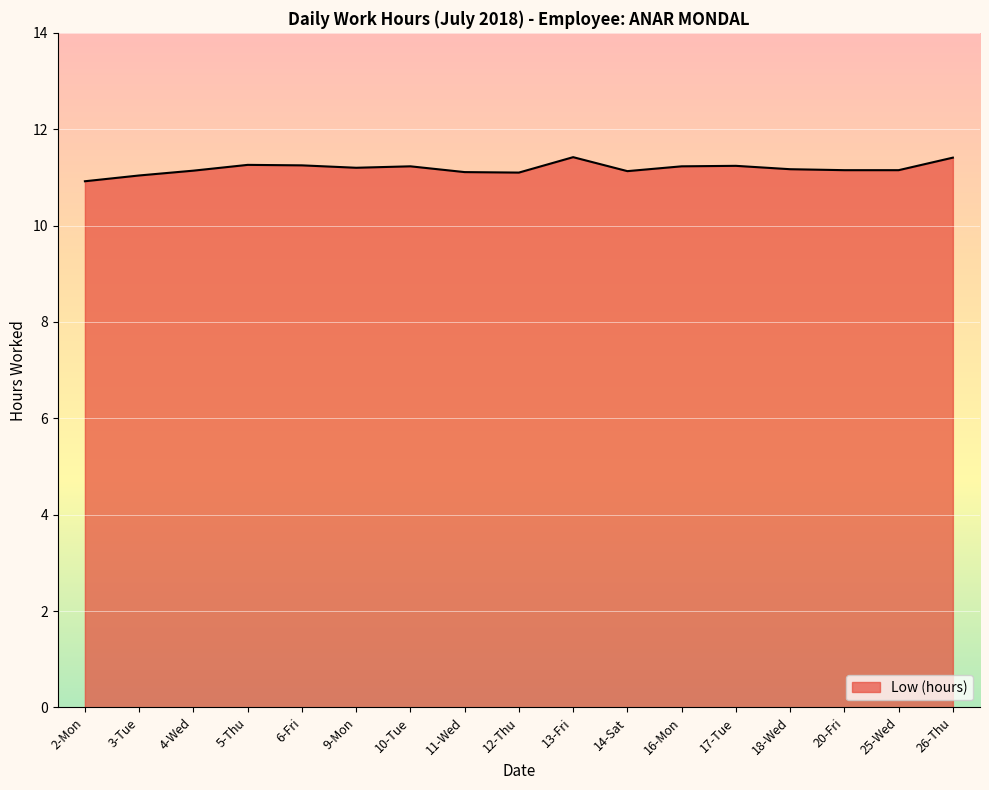

What is the difference between the second highest and second lowest values?

0.4